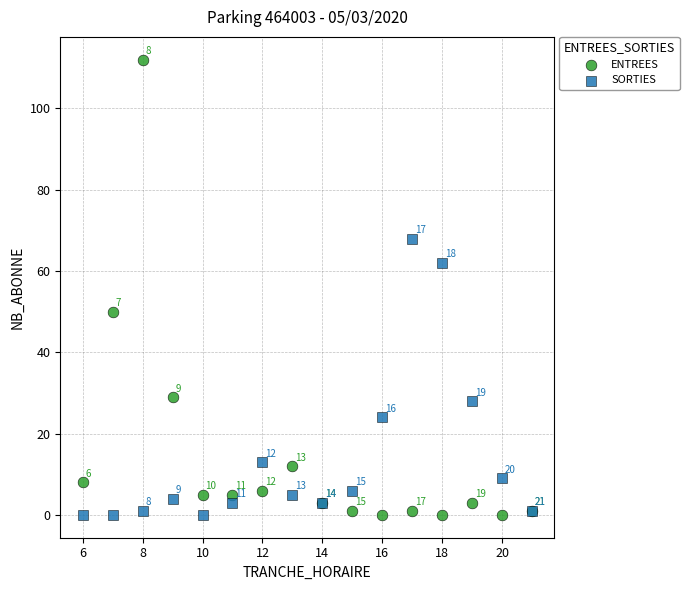

Which series reaches the maximum Y coordinate?

ENTREES